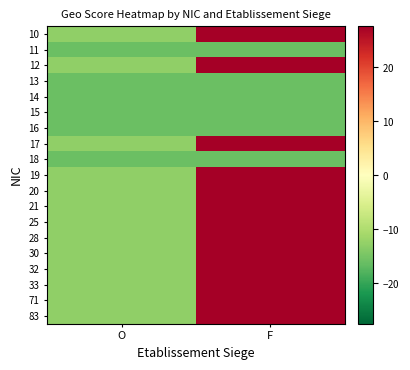

Reading left to right, what are all the values shown in this chart?

10: O=-12.8	F=27.6
11: O=-16.0	F=-16.0
12: O=-12.8	F=27.6
13: O=-16.0	F=-16.0
14: O=-16.0	F=-16.0
15: O=-16.0	F=-16.0
16: O=-16.0	F=-16.0
17: O=-12.8	F=27.6
18: O=-16.0	F=-16.0
19: O=-12.8	F=27.6
20: O=-12.8	F=27.6
21: O=-12.8	F=27.6
25: O=-12.8	F=27.6
28: O=-12.8	F=27.6
30: O=-12.8	F=27.6
32: O=-12.8	F=27.6
33: O=-12.8	F=27.6
71: O=-12.8	F=27.6
83: O=-12.8	F=27.6